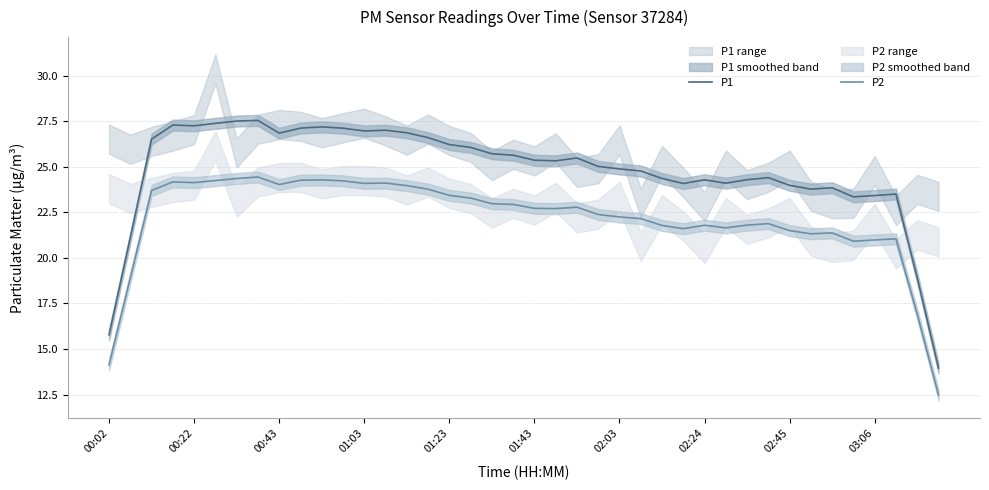

In P1, how many points are higher than both neighbors (excluding endpoints)?

9